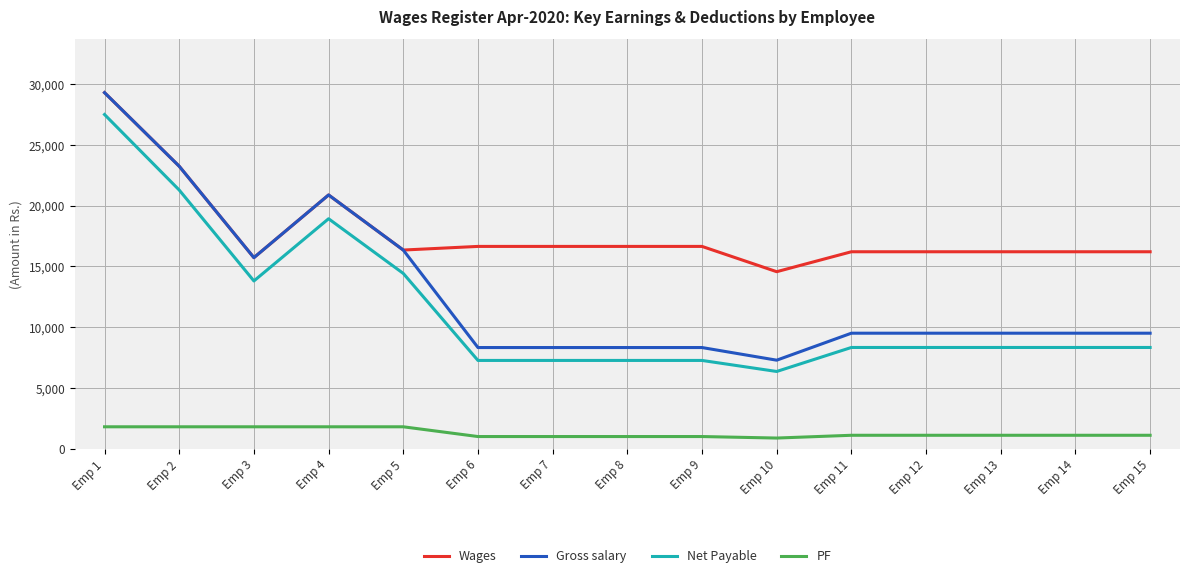

The value of PF at Emp 5 is 1800. True or false?

True